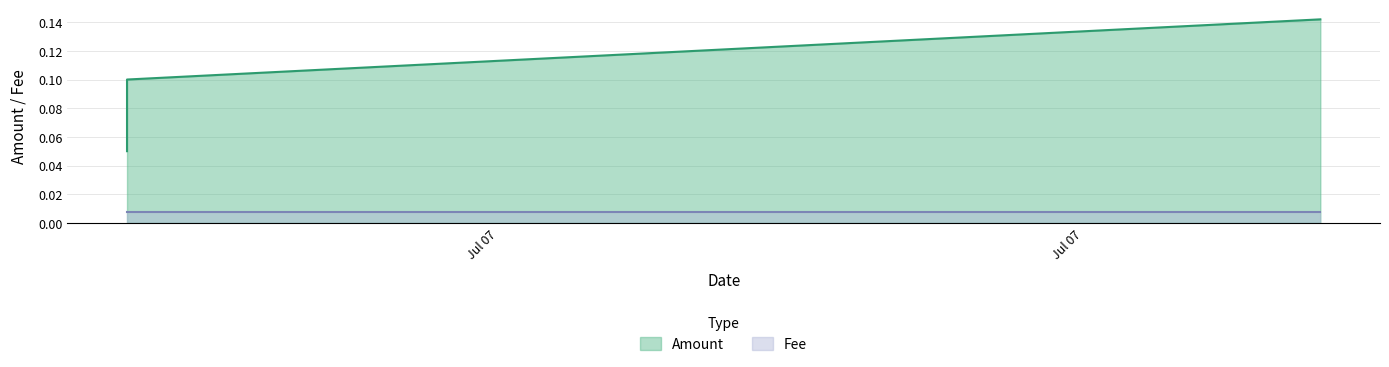

Which series has the largest range (max minus min)?

Amount